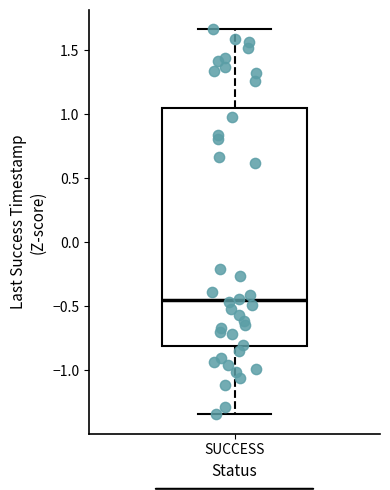

Read this box plot against the y-axis: the position of the median line, the range covered by the box, and the ends of both whiskers. The values are not printed on the chart, so give them approximately, as read against the axis.

median -0.45, box -0.80 to 1.05, whiskers -1.35 to 1.65